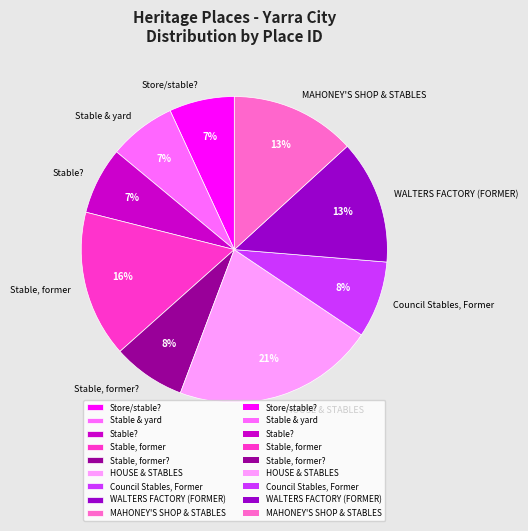

True or false: Store/stable? accounts for 15% of the total.

False